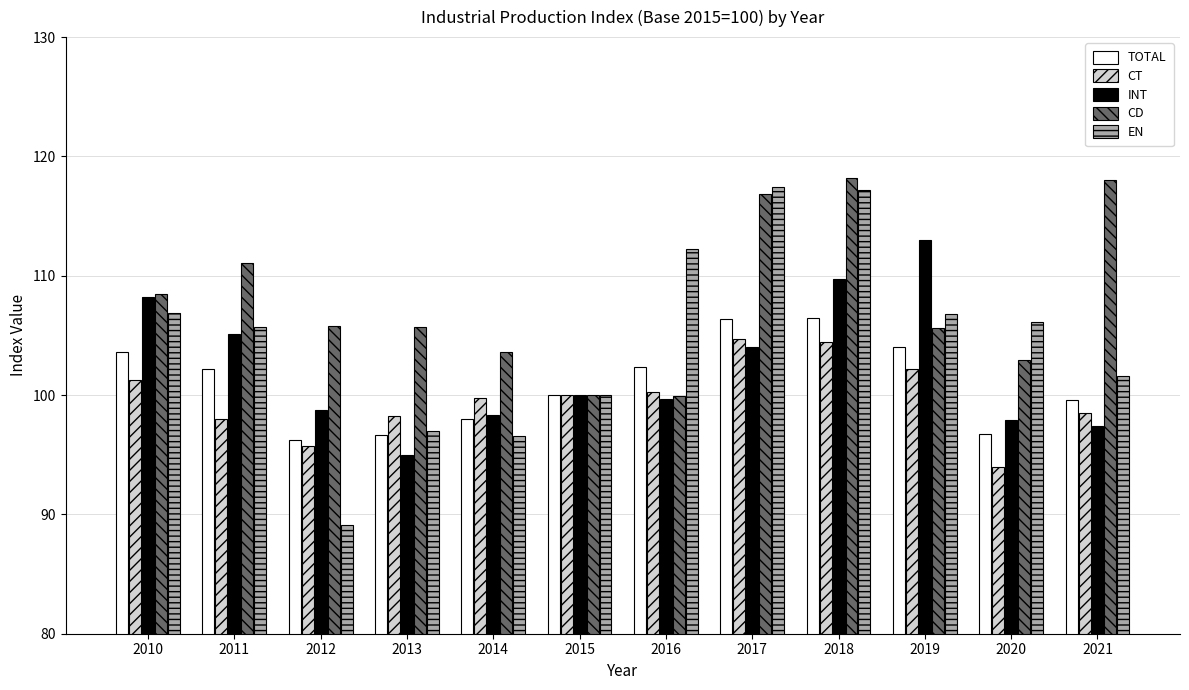

Does the chart contain any negative values?

No